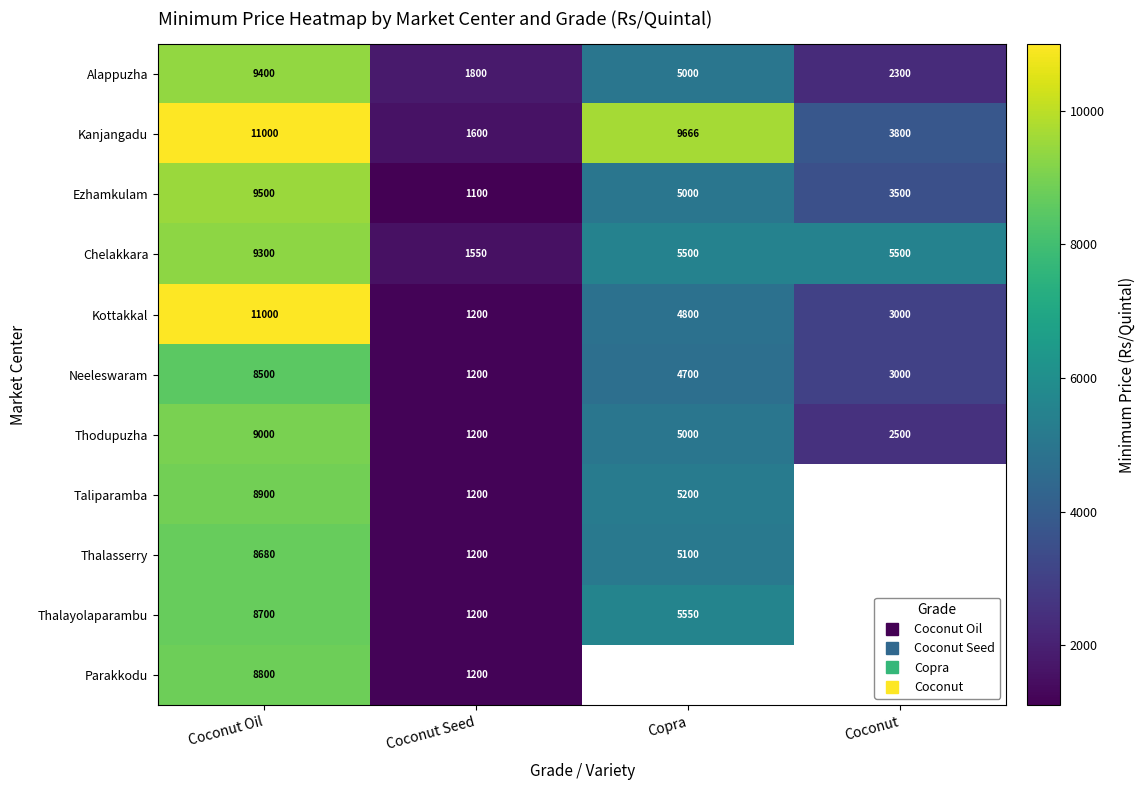

Rank the series by their maximum value, from lowest to highest.

Neeleswaram, Thalasserry, Thalayolaparambu, Parakkodu, Taliparamba, Thodupuzha, Chelakkara, Alappuzha, Ezhamkulam, Kanjangadu, Kottakkal